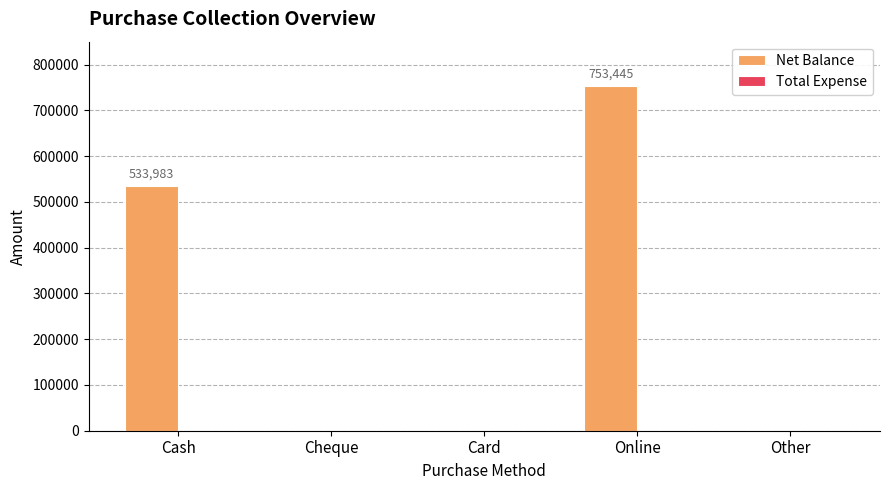

Which label corresponds to the largest value in the chart?

Online